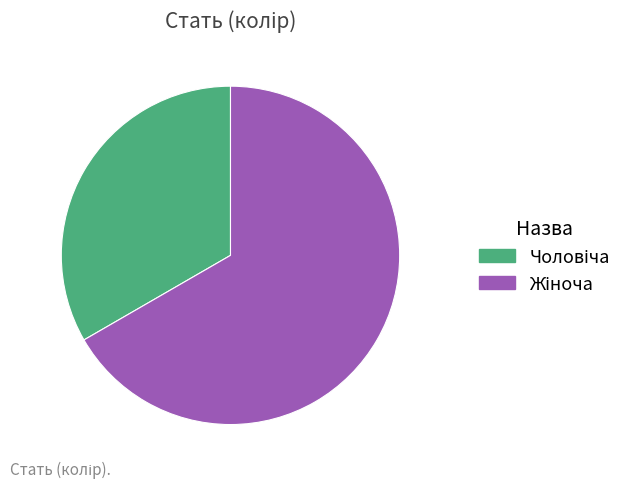

Is there a majority slice in this chart?

Yes